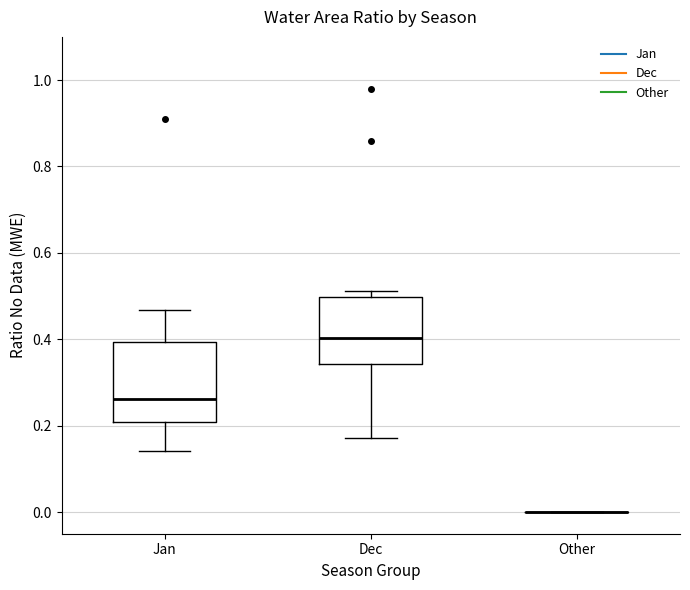

Where is the upper edge of the box for Dec on the y-axis? The values are not printed on the chart, so give them approximately, as read against the axis.

0.50